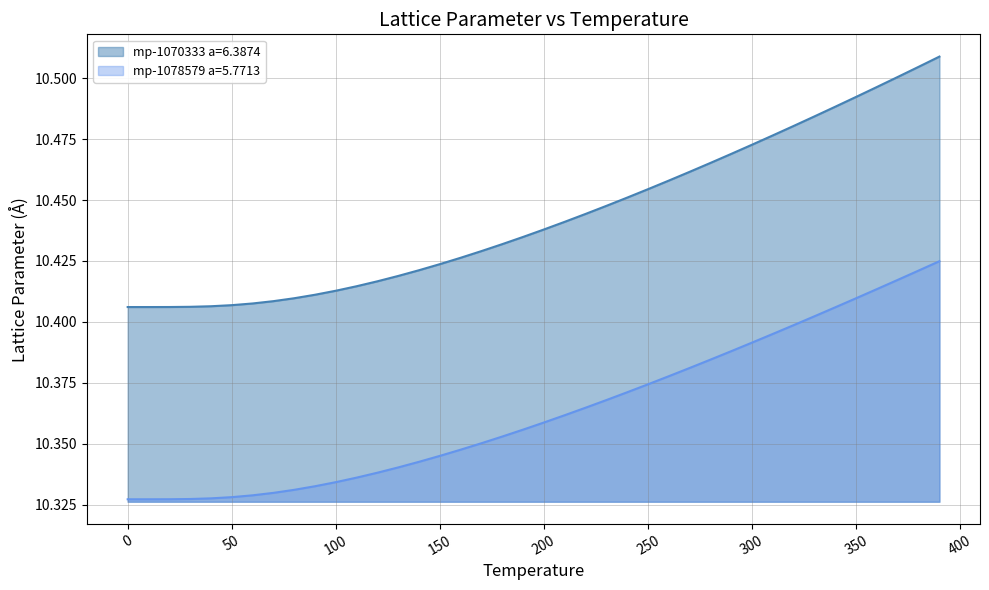

List the series in order of their peak value, lowest first.

mp-1078579 a=5.7713, mp-1070333 a=6.3874